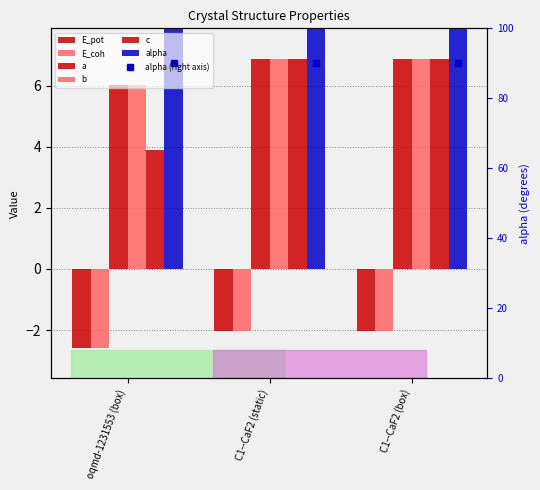

Which label corresponds to the smallest value in the chart?

oqmd-1231553 (box)